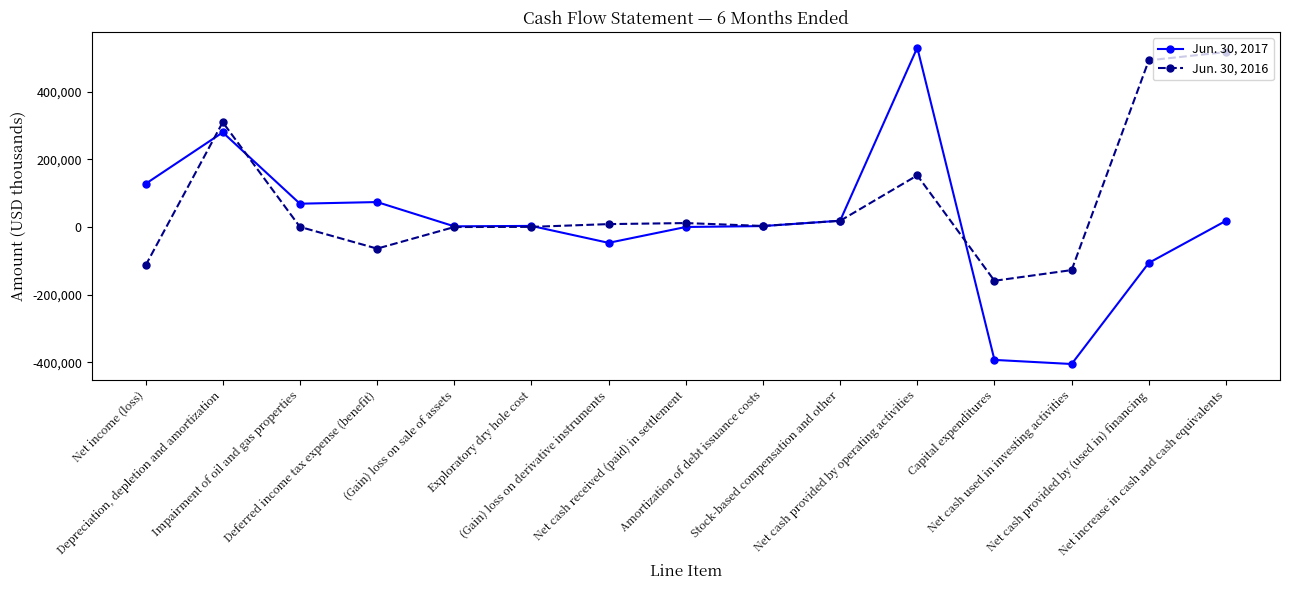

What is the difference between the second highest and second lowest values in the Jun. 30, 2016 series?

620170